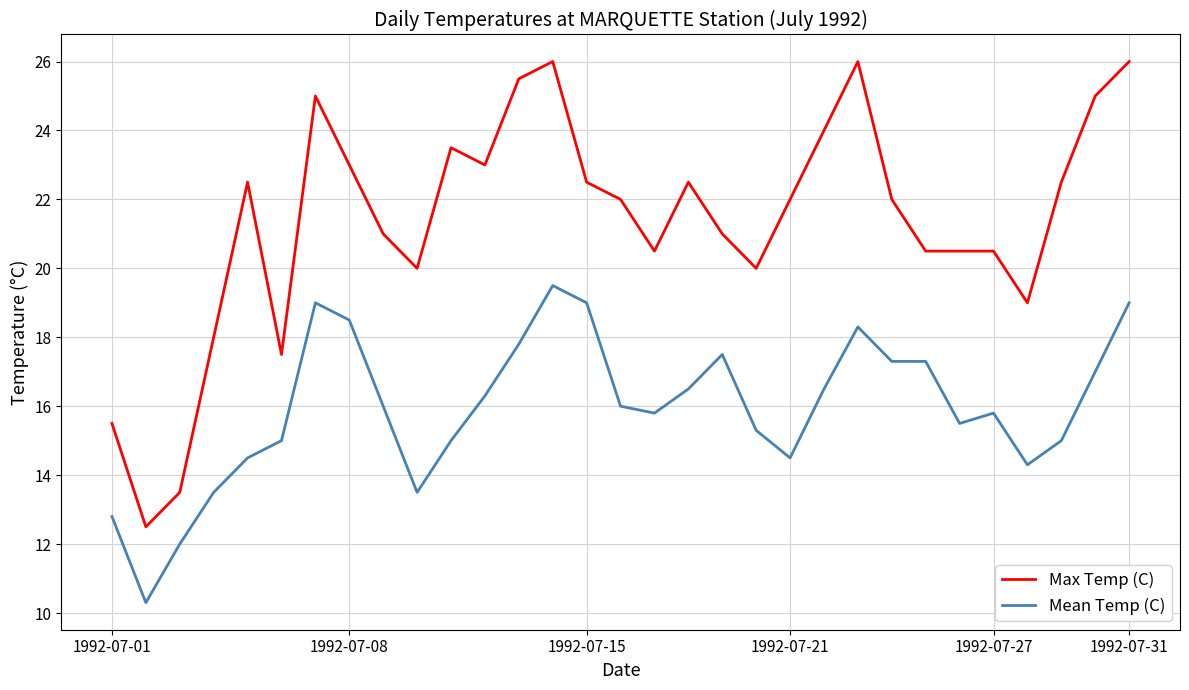

What is the difference between the maximum and second lowest values in the Mean Temp (C) series?

7.5